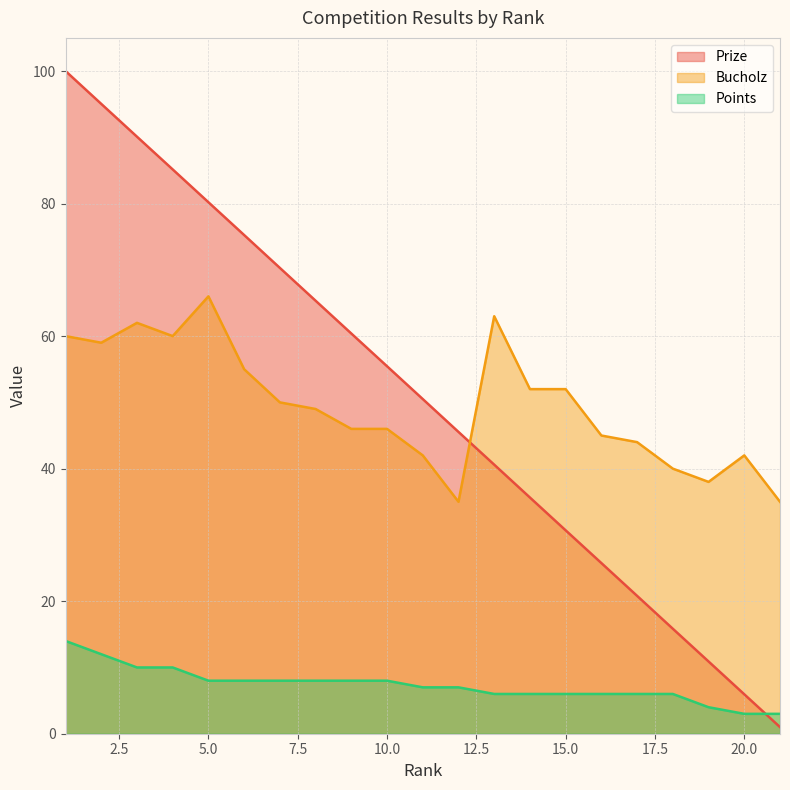

What is the difference between the second highest and second lowest values in the Prize series?

89.1